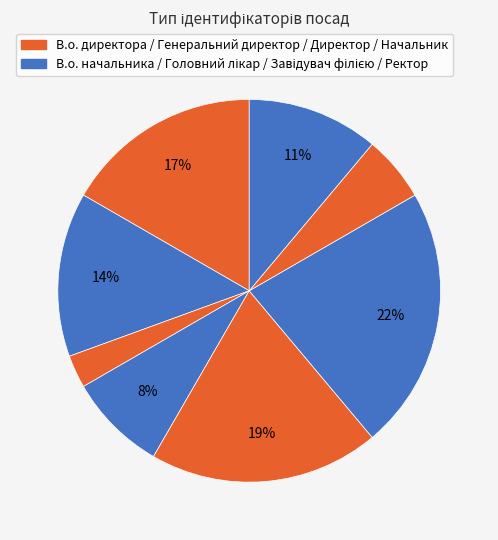

How many segments does this pie chart have?

8